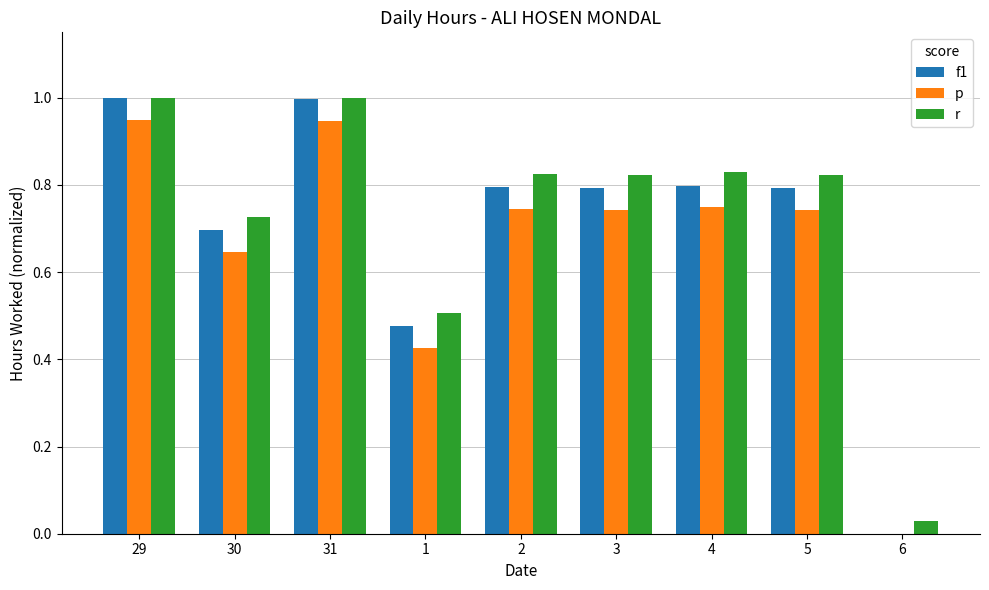

The value of p at 5 is 0.7. True or false?

True